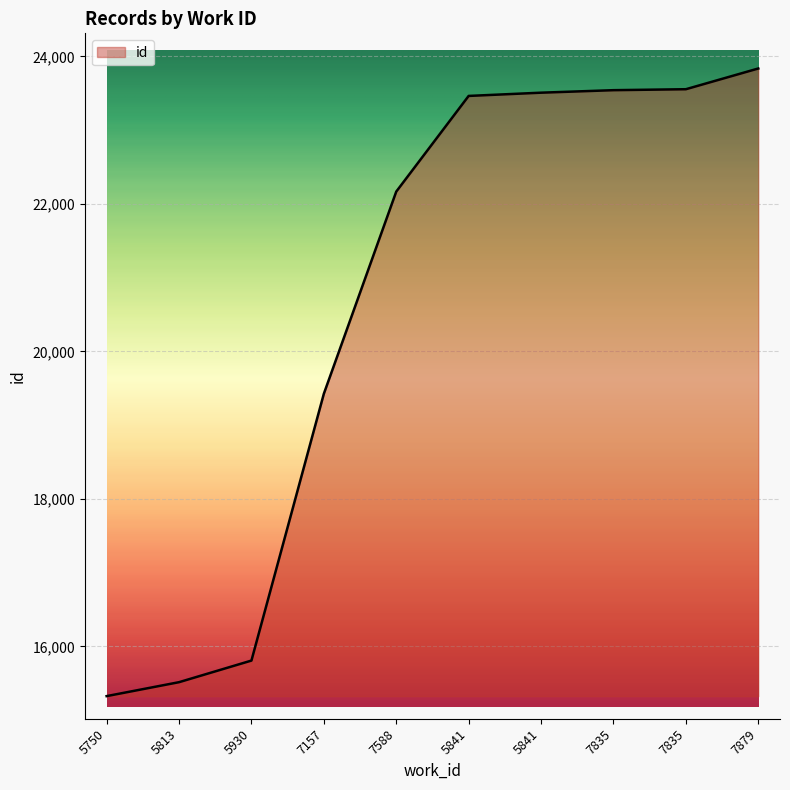

How many distinct data groups are displayed?

1